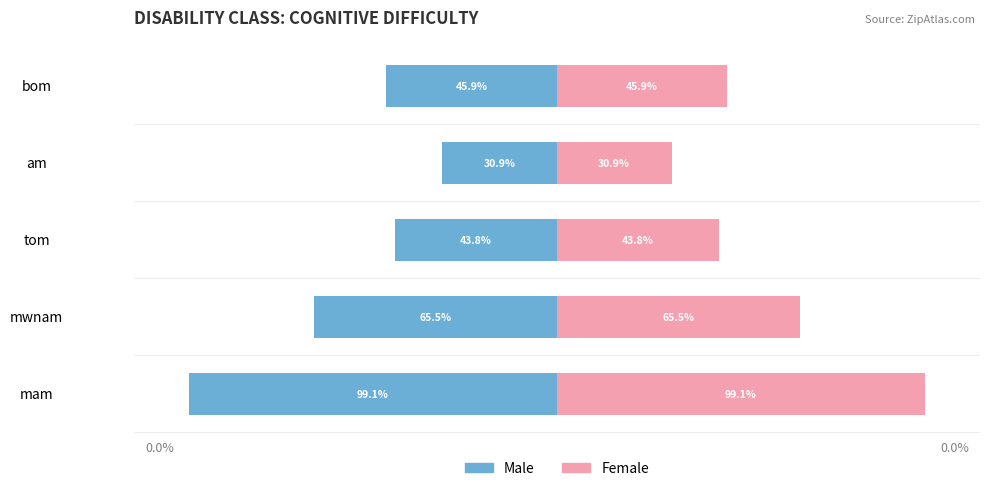

Which series changed the most between mam and mwnam?

Male